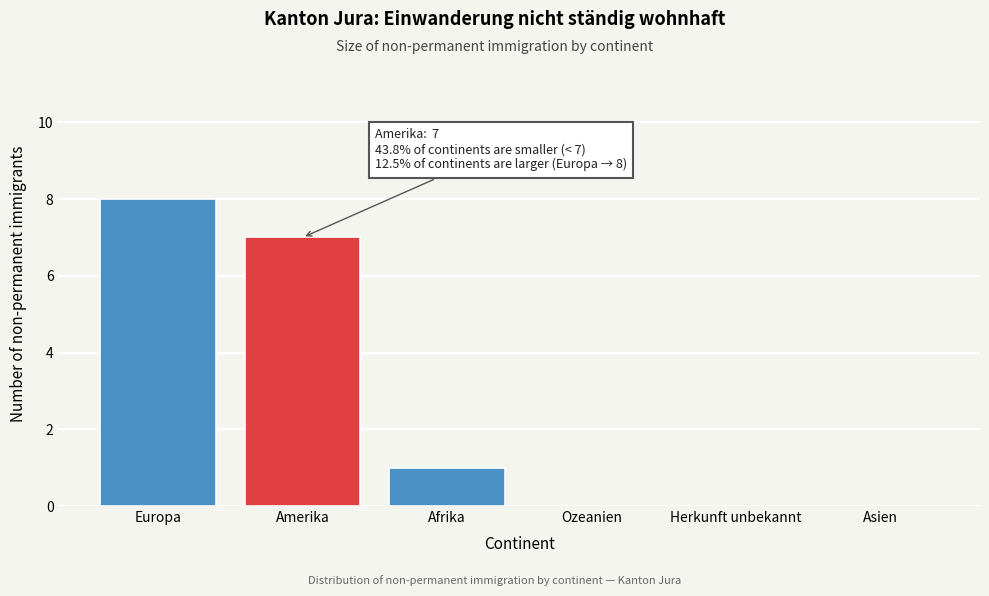

Reading left to right, list all the values displayed in this chart.

Europa=8	Amerika=7	Afrika=1	Ozeanien=0	Herkunft unbekannt=0	Asien=0